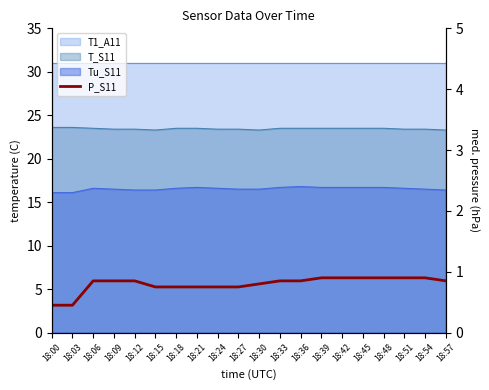

The chart shows a value of 0.4 at 18:00. True or false?

True